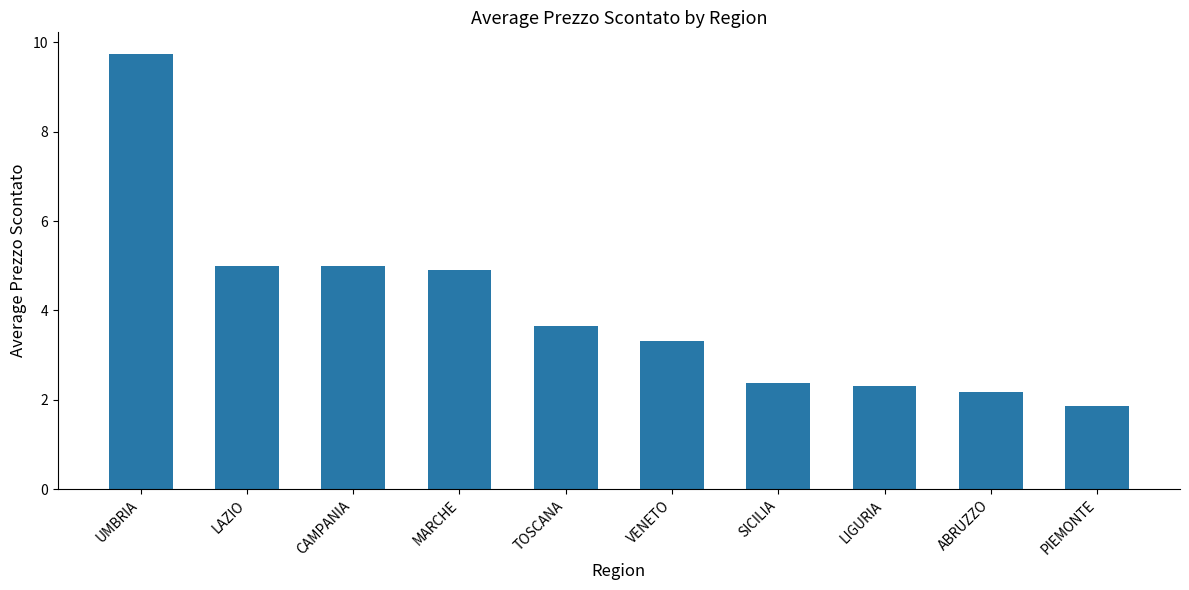

Which label corresponds to the smallest value in the chart?

PIEMONTE